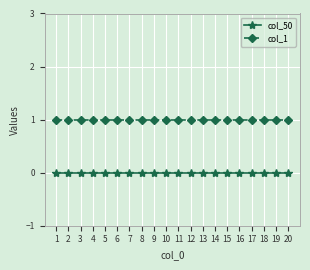

Rank the series by their average value, from lowest to highest.

col_50, col_1